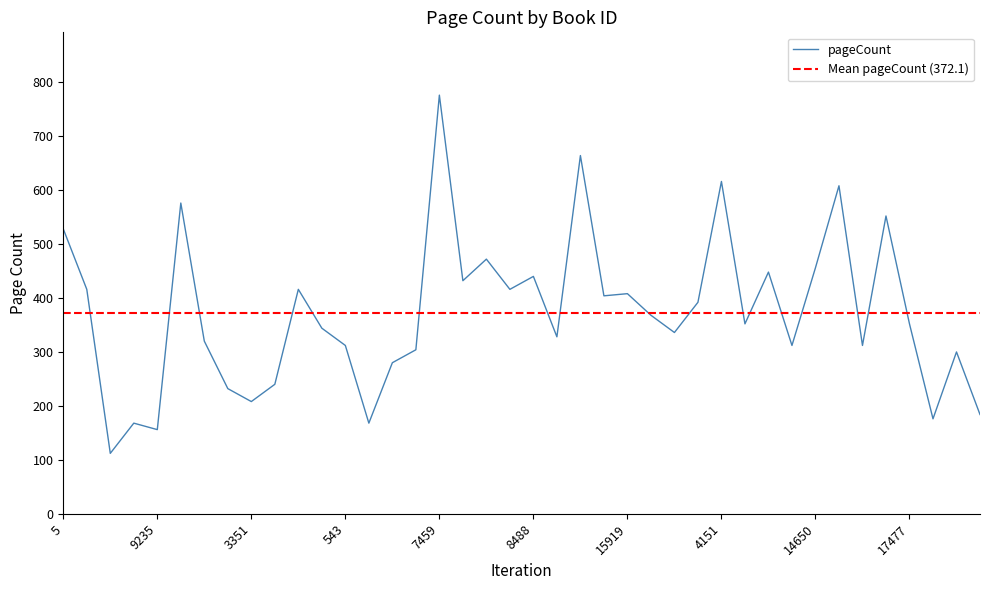

What is the sum of all values?

14884